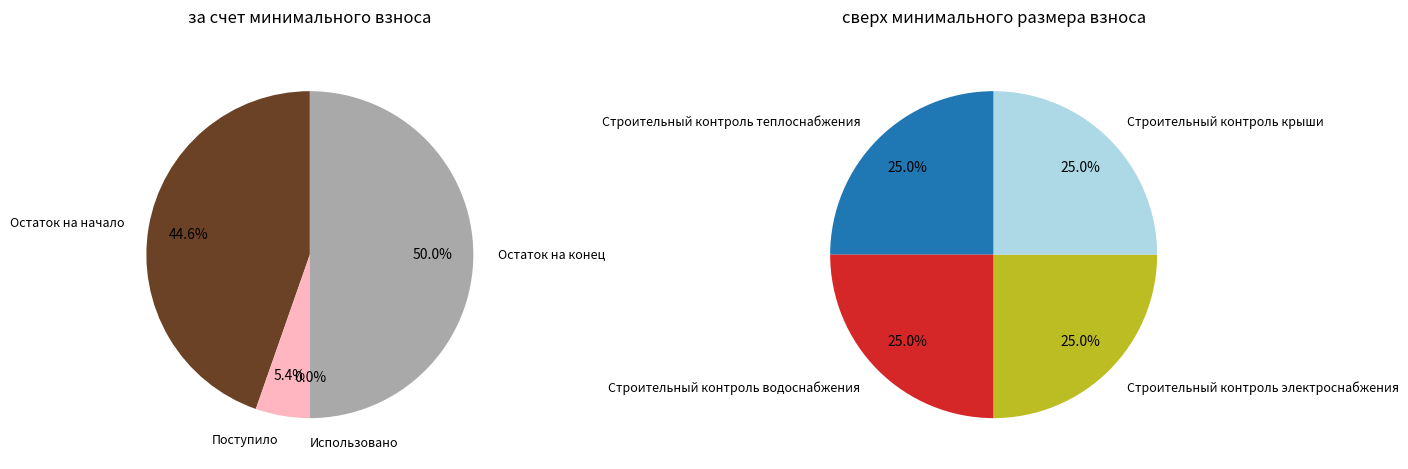

Which category has the smallest portion of the pie?

Использовано